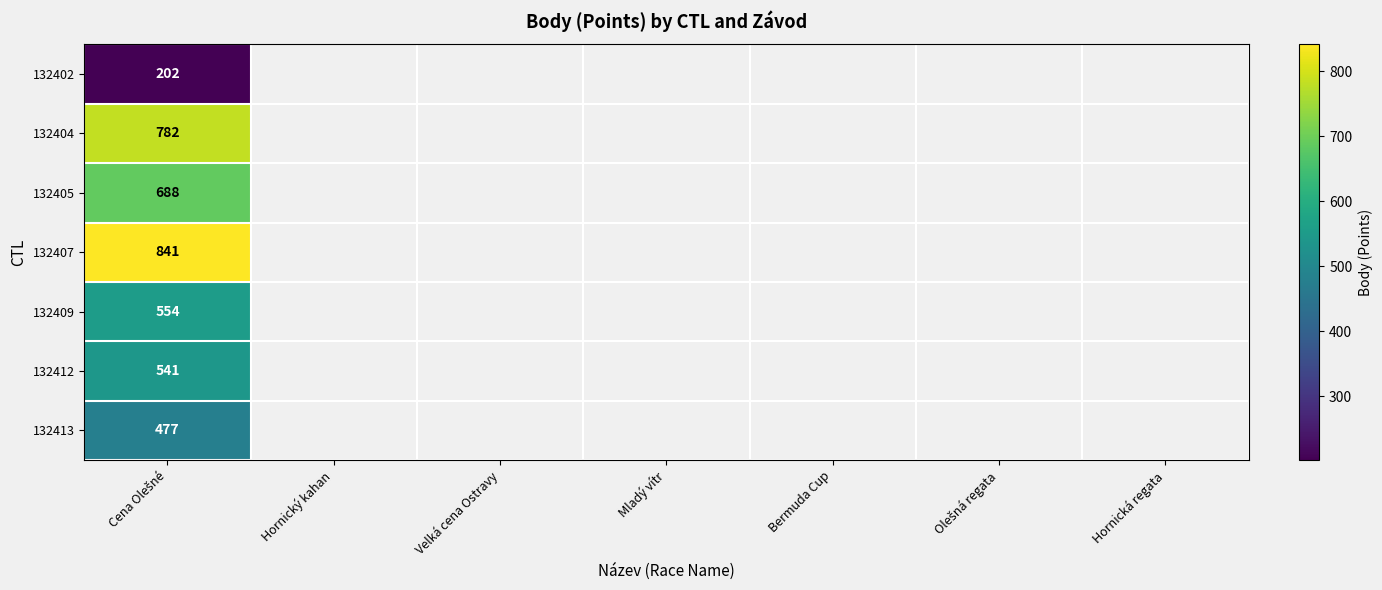

What is the difference between the highest and lowest values at Cena Olešné?

639.0